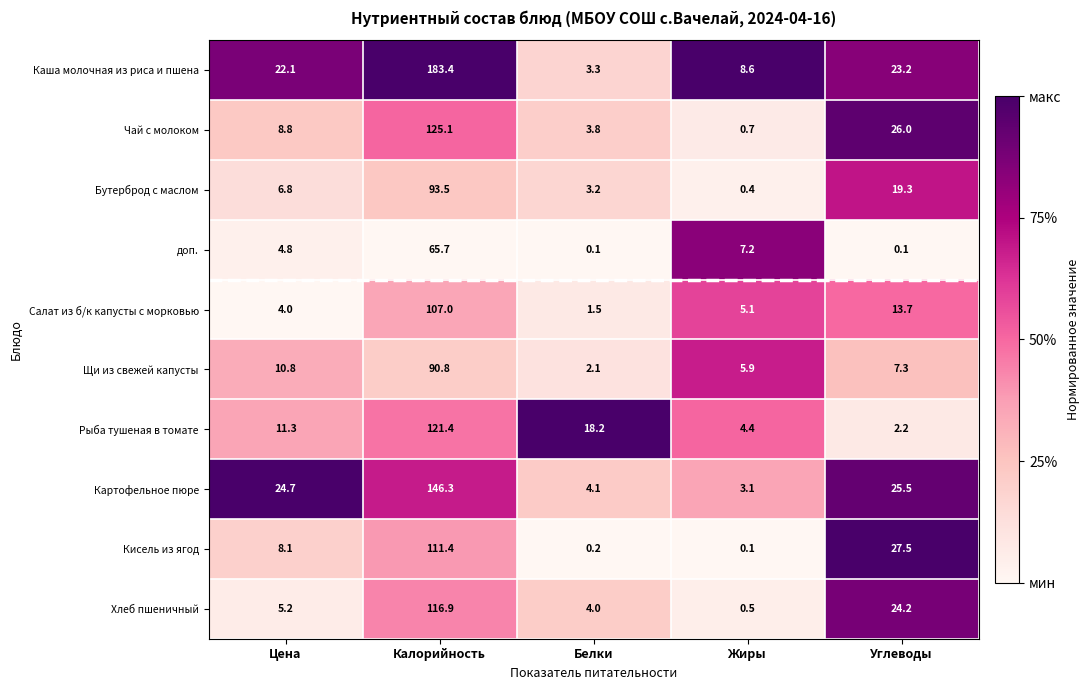

What is the lowest value of the Рыба тушеная в томате series?

2.2